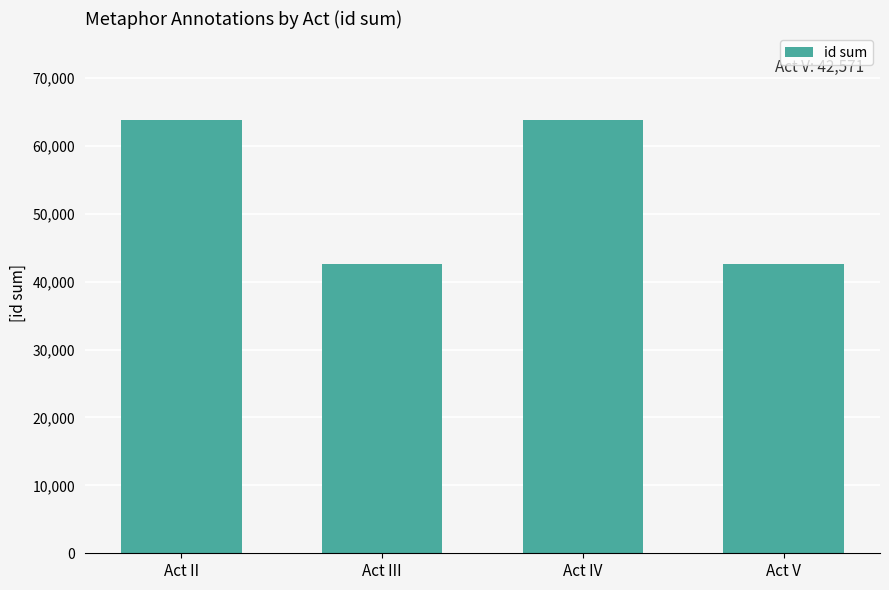

At which label is the value closest to 53205?

Act II